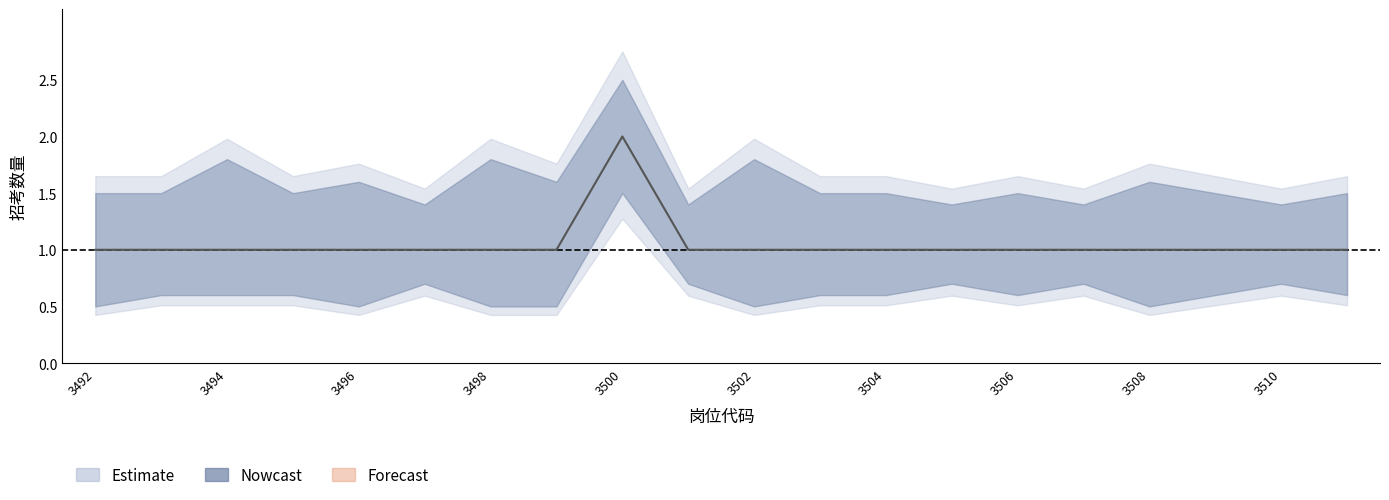

Read the 招考数量_lower value at 2021003501.

0.7